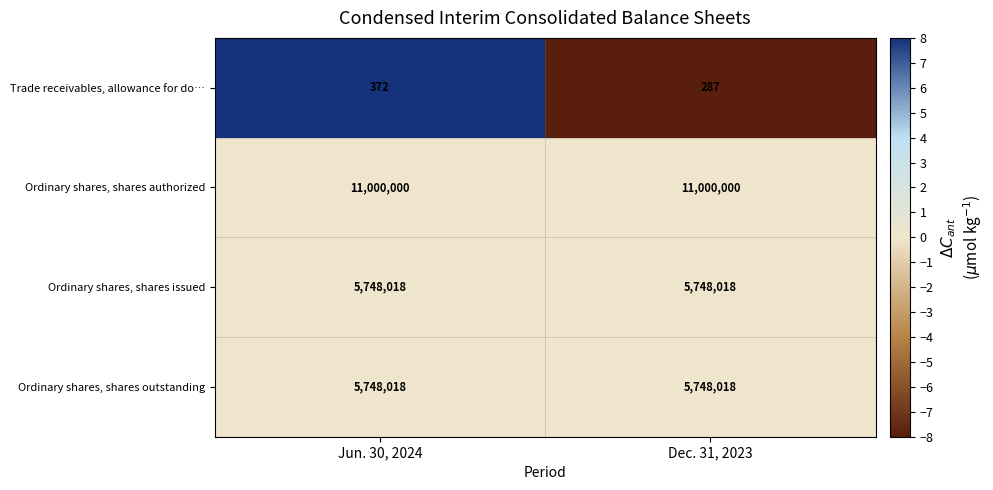

How many data points does each series have?

2